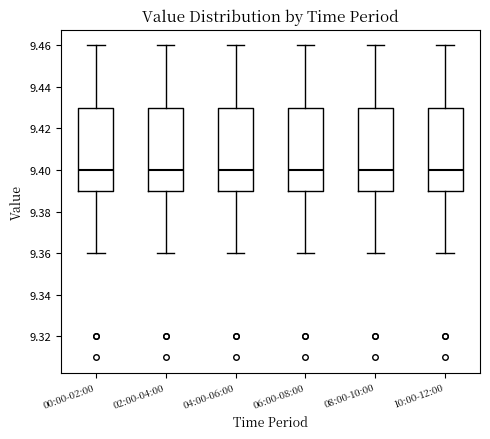

Where does the upper whisker of the box for 10:00-12:00 end on the y-axis? The values are not printed on the chart, so give them approximately, as read against the axis.

9.46